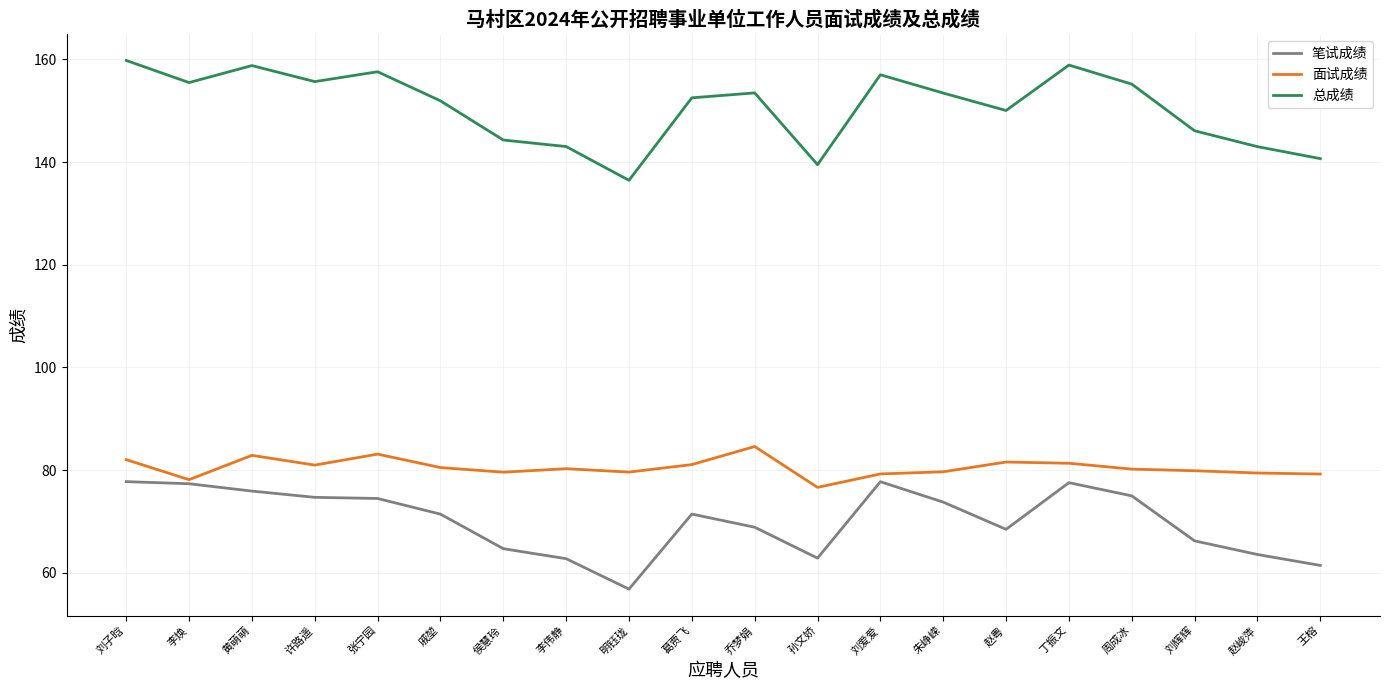

True or false: 笔试成绩 and 总成绩 cross at least once.

False